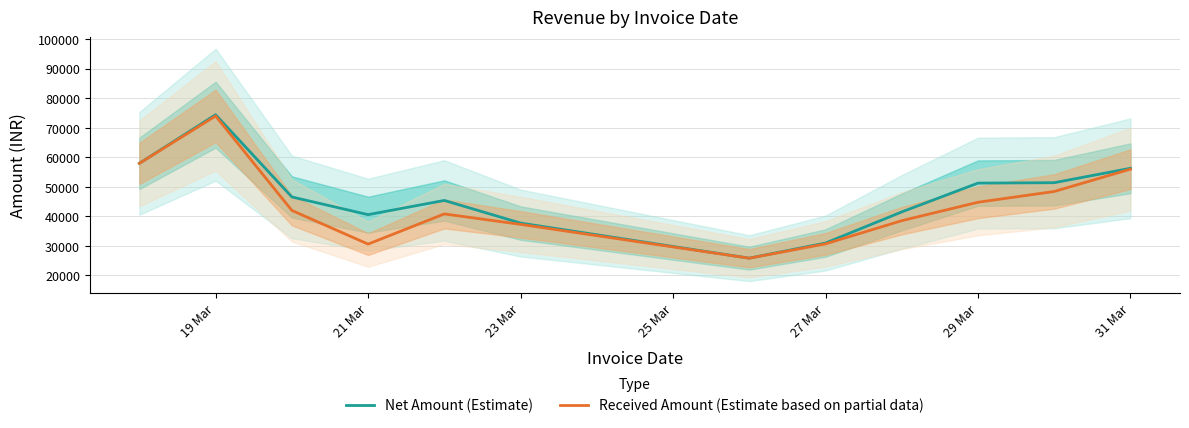

How many interior local valleys does the Net Amount (Estimate) series have?

2